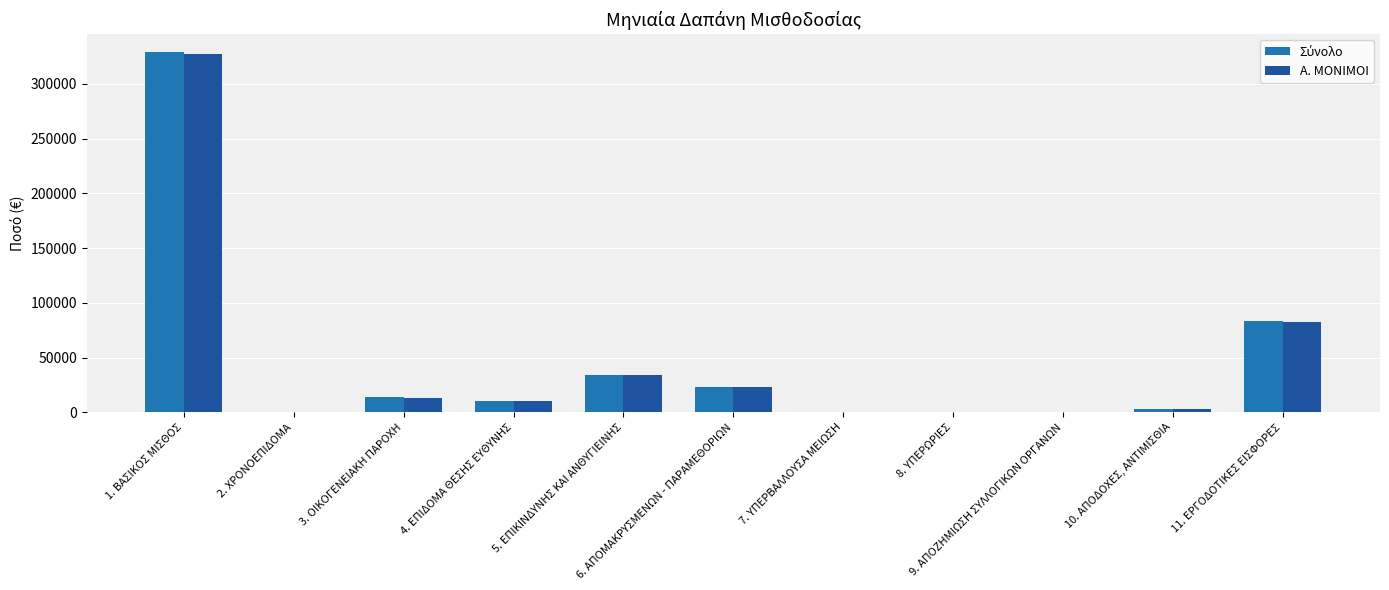

Rank the series at 3. ΟΙΚΟΓΕΝΕΙΑΚΗ ΠΑΡΟΧΗ from lowest to highest value.

Α. ΜΟΝΙΜΟΙ, Σύνολο